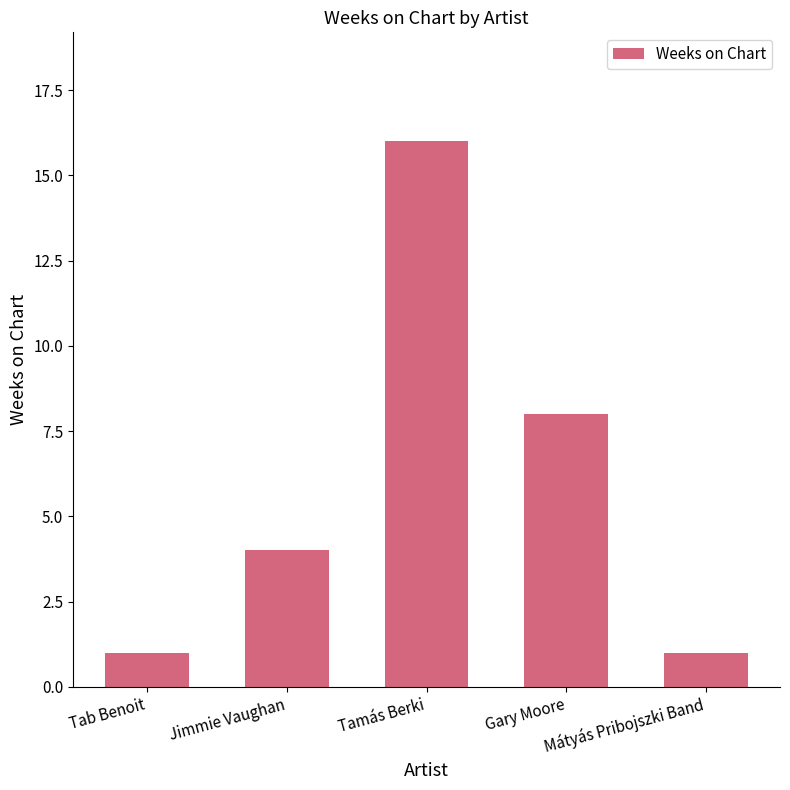

What is the value of the 3rd bar from the left?

16